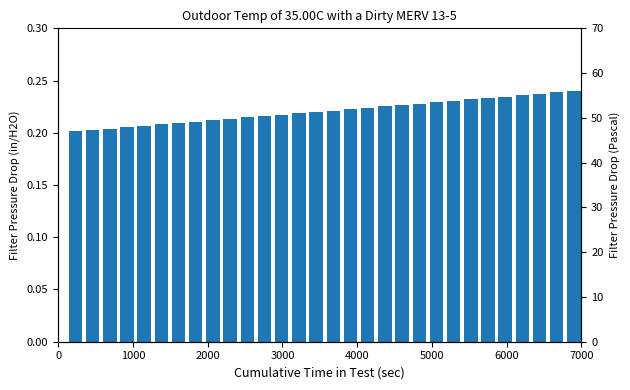

What is the approximate value at 2000?

0.2